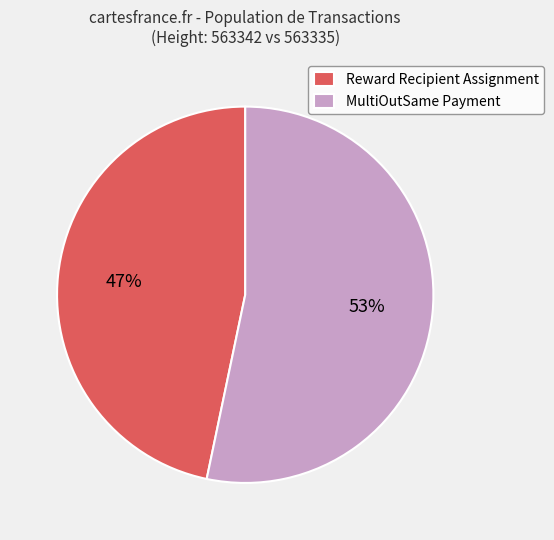

What is the largest slice in the pie chart?

MultiOutSame Payment